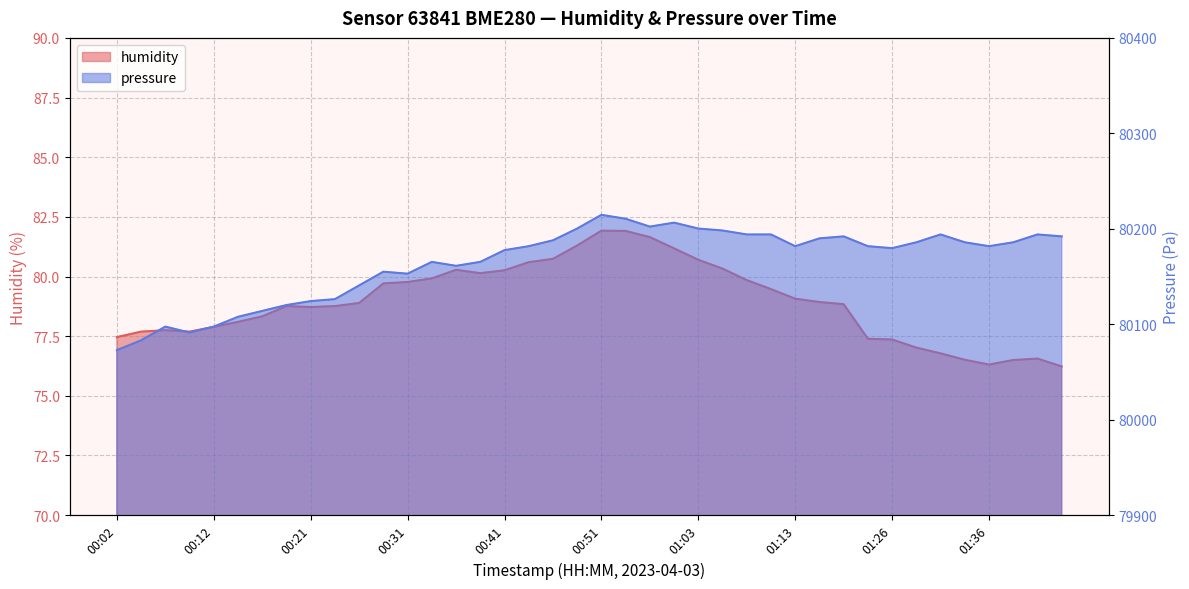

The value of pressure_scaled at 01:26 is 80179.7. True or false?

True